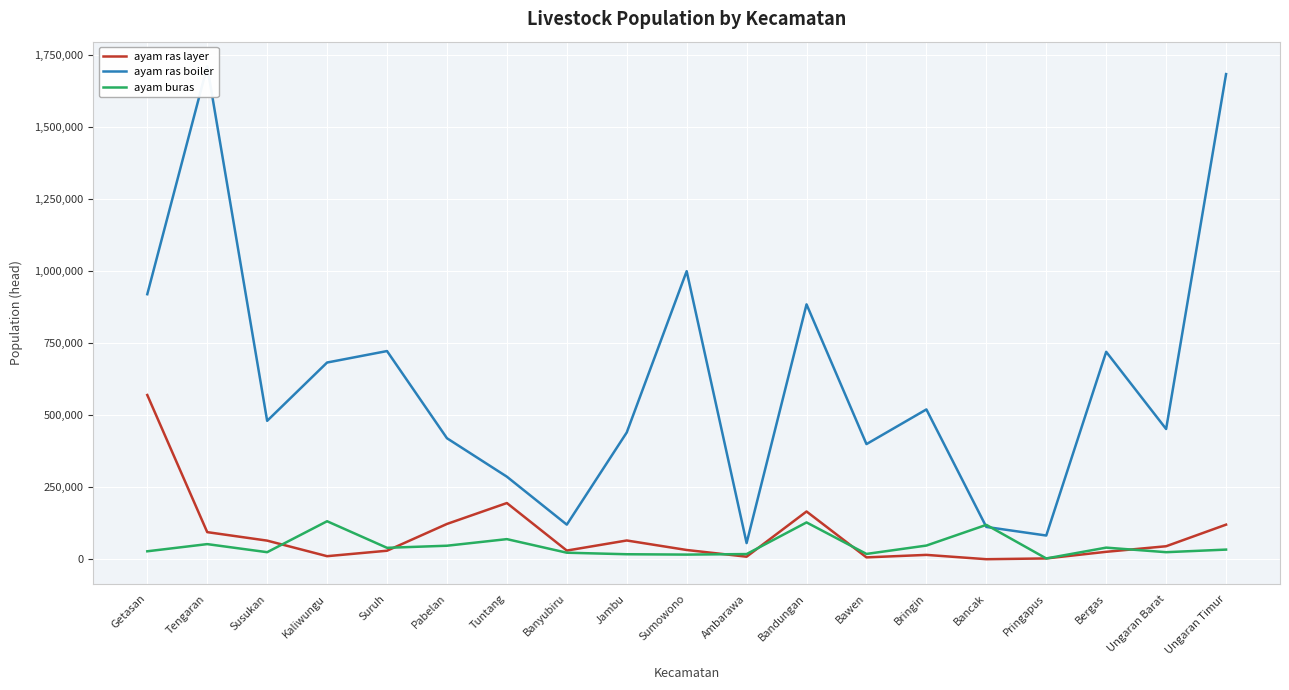

At which category does ayam ras layer reach its first local valley?

Kaliwungu